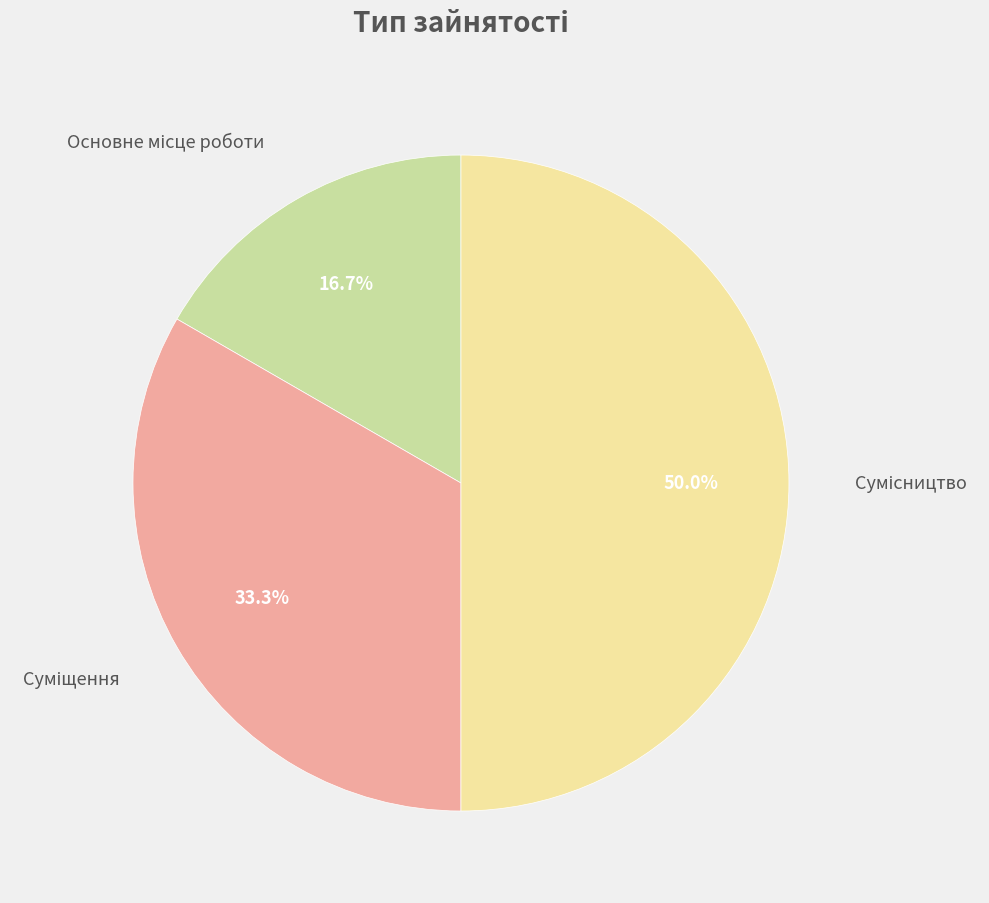

How many slices are in this pie chart?

3